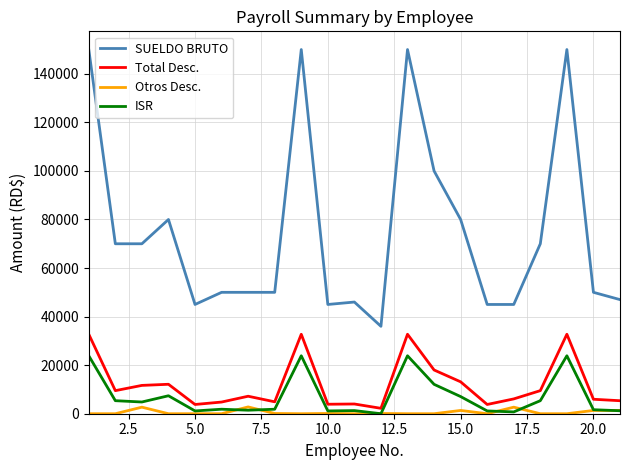

Which series has the widest spread of values?

SUELDO BRUTO